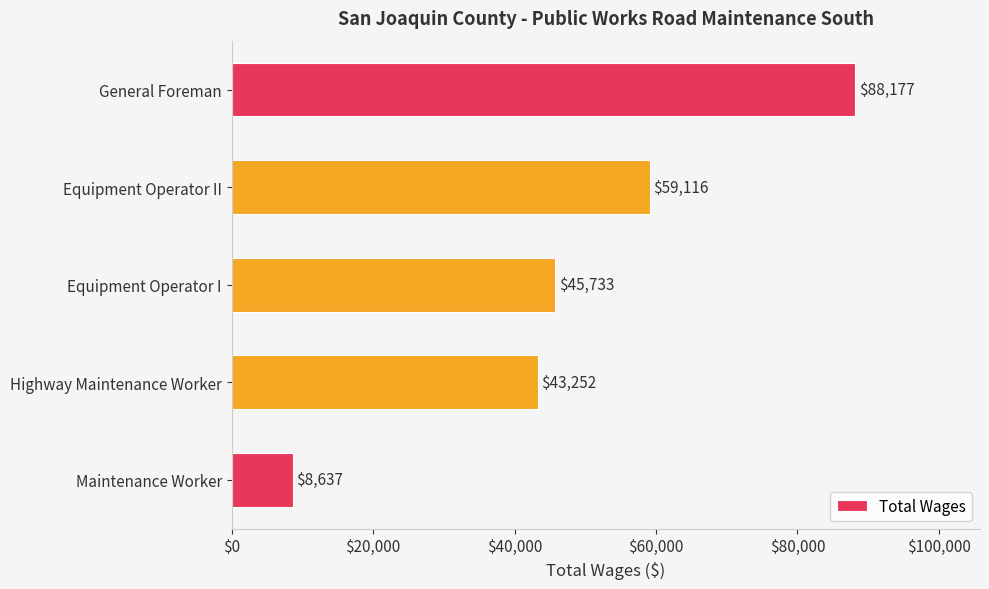

Rank the categories by value from highest to lowest.

General Foreman, Equipment Operator II, Equipment Operator I, Highway Maintenance Worker, Maintenance Worker